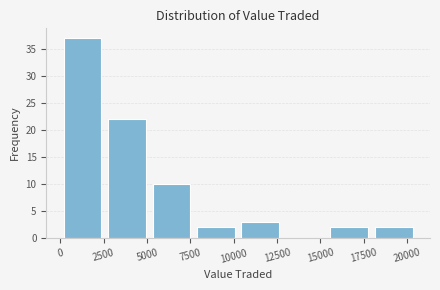

Reading left to right, list every bar in this chart as the range it spans on the x-axis followed by its height. Neither the bar edges nor the heights are printed on the chart, so give them approximately, as read against the axes.

0 to 2500: 37
2500 to 5000: 22
5000 to 7500: 10
7500 to 10500: 2
10500 to 13000: 3
13000 to 15500: 0
15500 to 18000: 2
18000 to 20500: 2